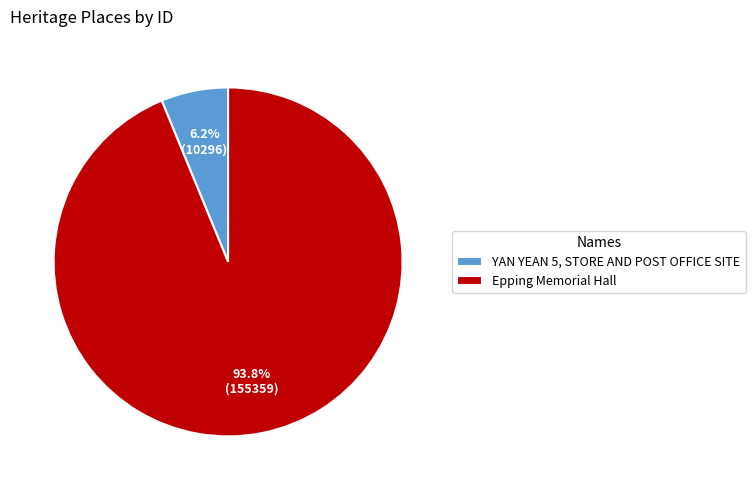

To the nearest percent, what percentage of the pie is YAN YEAN 5, STORE AND POST OFFICE SITE?

6%